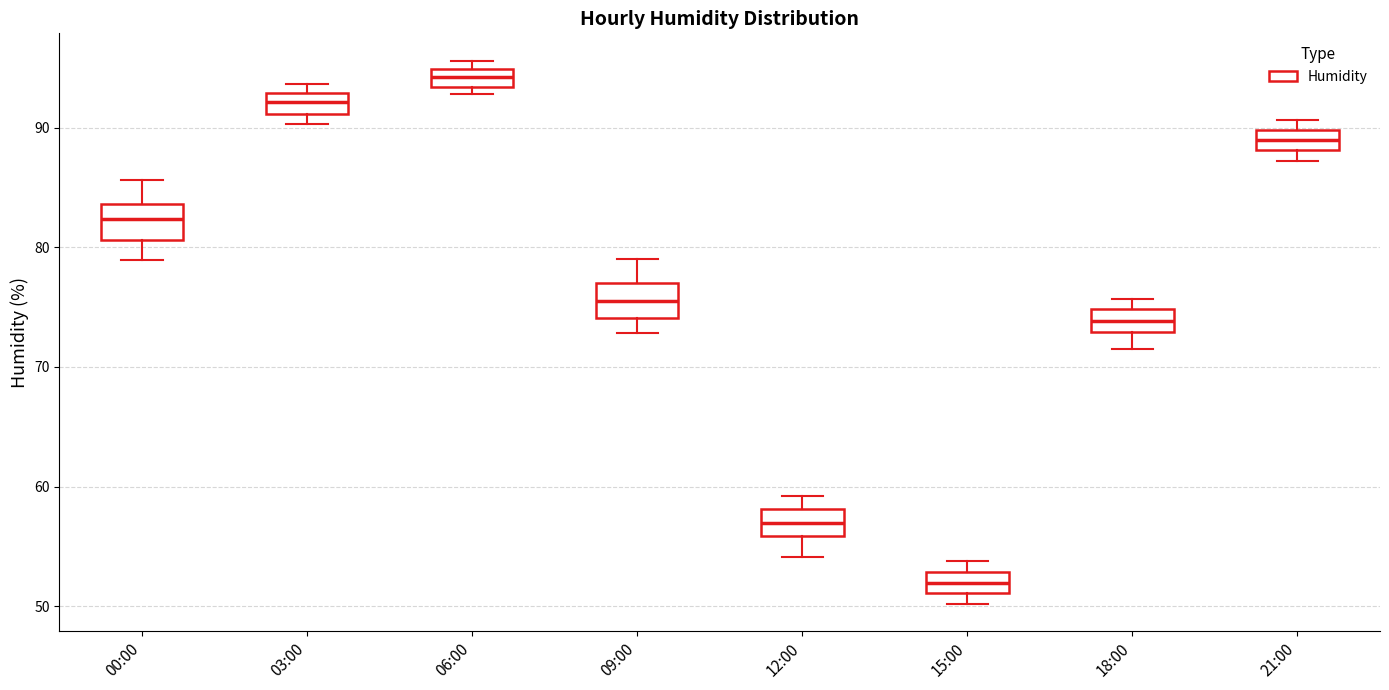

Where does the median line of the box for 15:00 sit on the y-axis? The values are not printed on the chart, so give them approximately, as read against the axis.

52